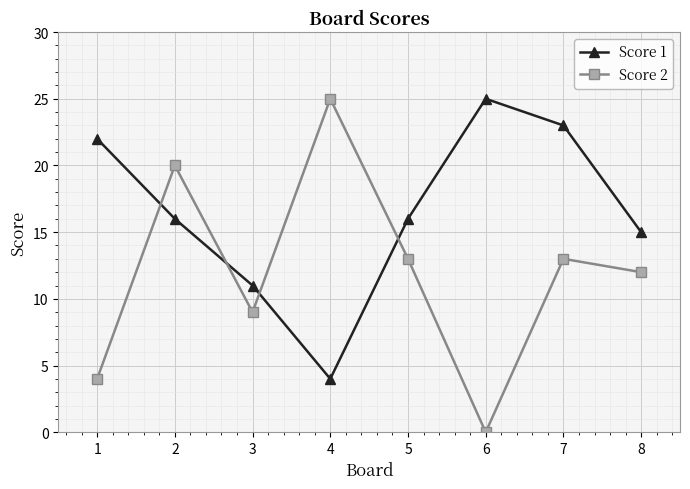

What is the maximum value shown in the chart?

25